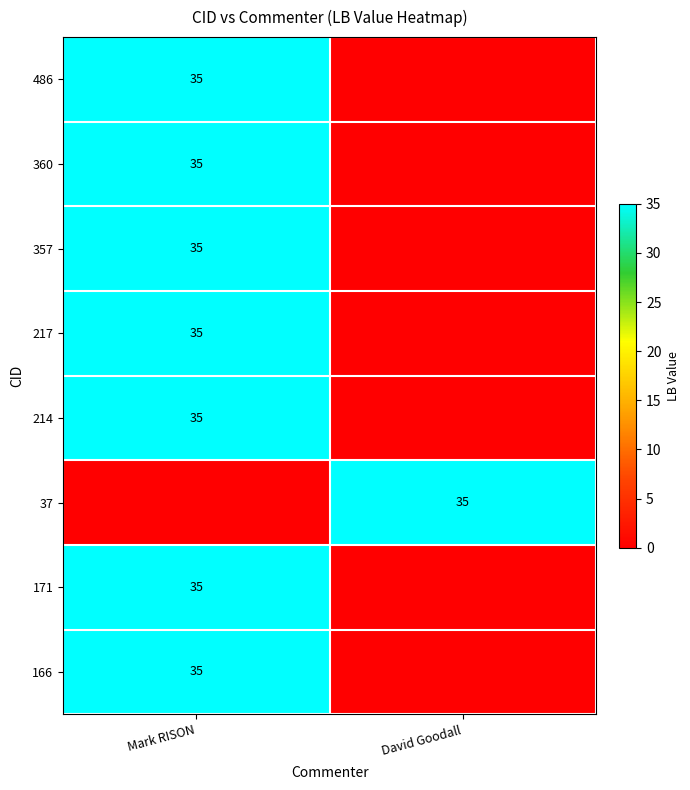

At which category is the sum across all series the highest?

Mark RISON